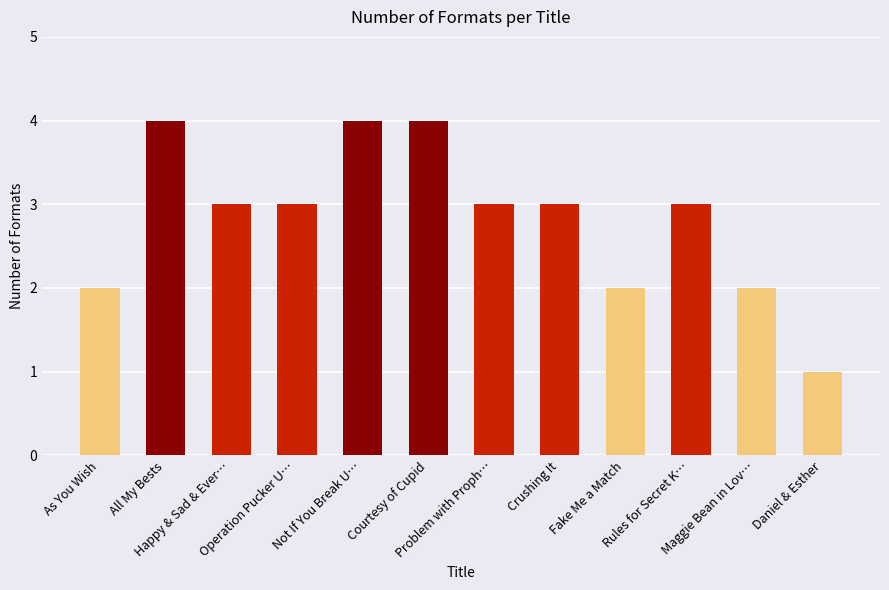

How many distinct data groups are displayed?

1